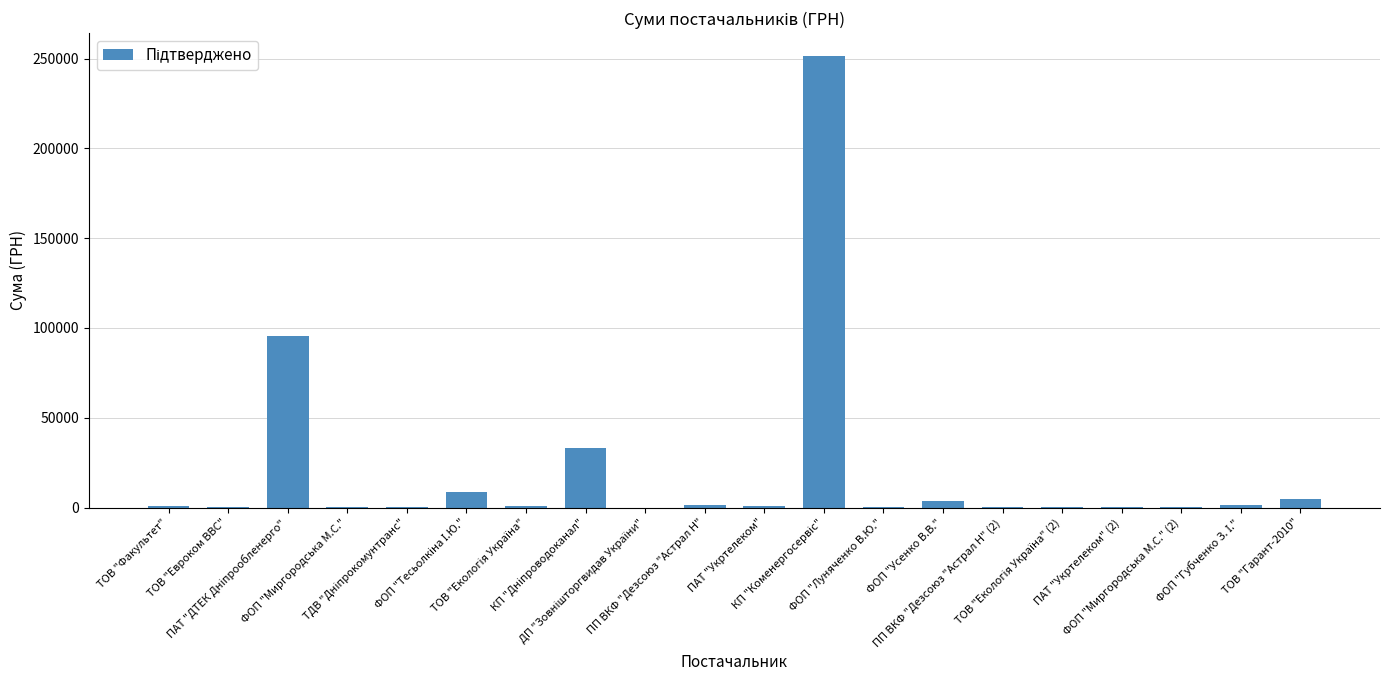

What is the greatest value displayed?

251569.3